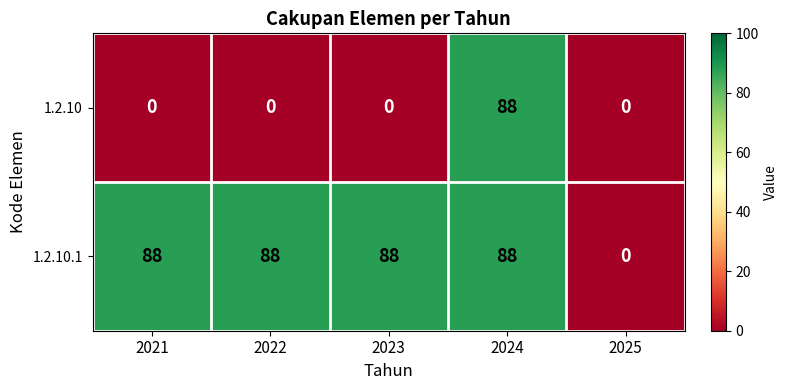

List the series in order of their overall mean, lowest first.

1.2.10, 1.2.10.1